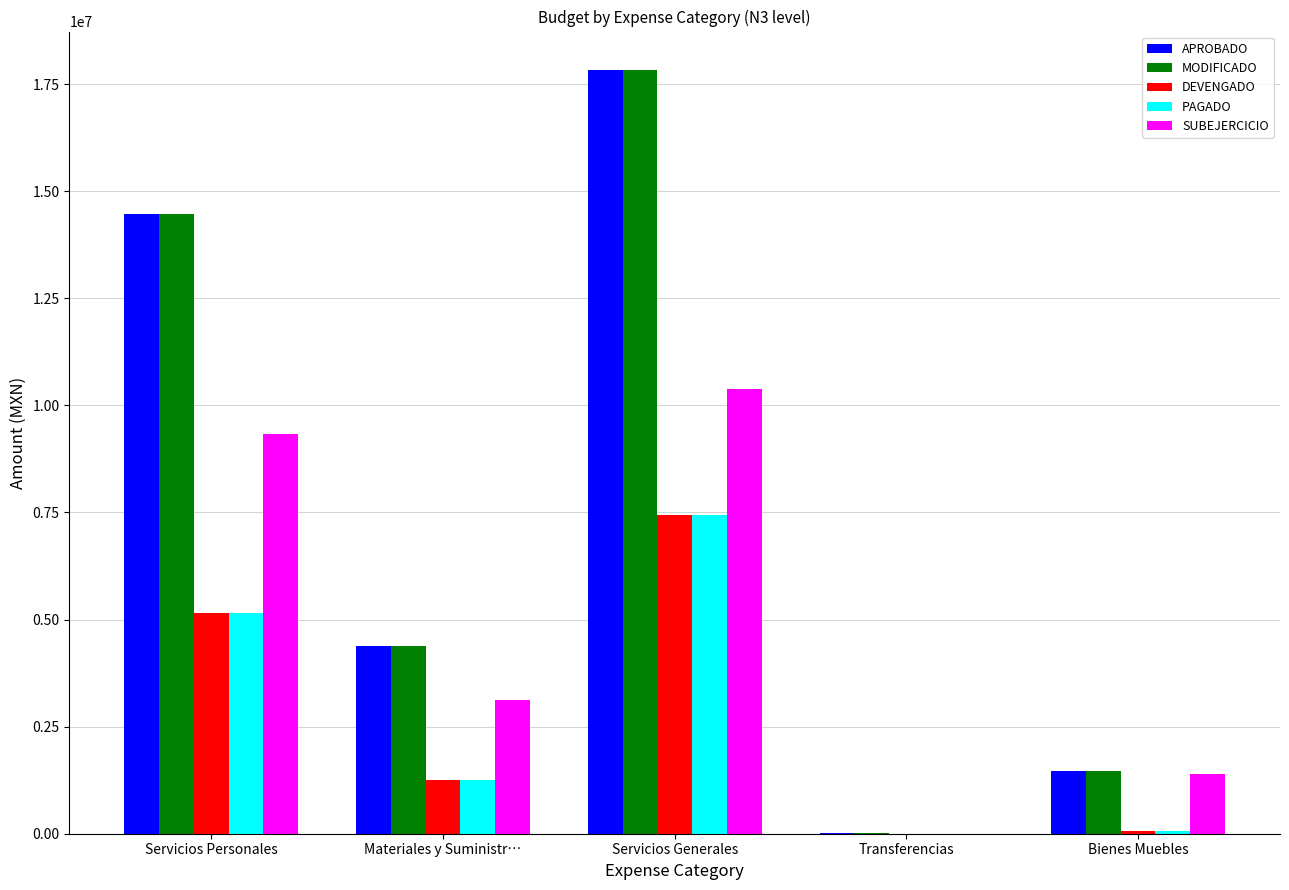

What is the difference between the PAGADO values at Servicios Generales and Bienes Muebles?

7371052.9